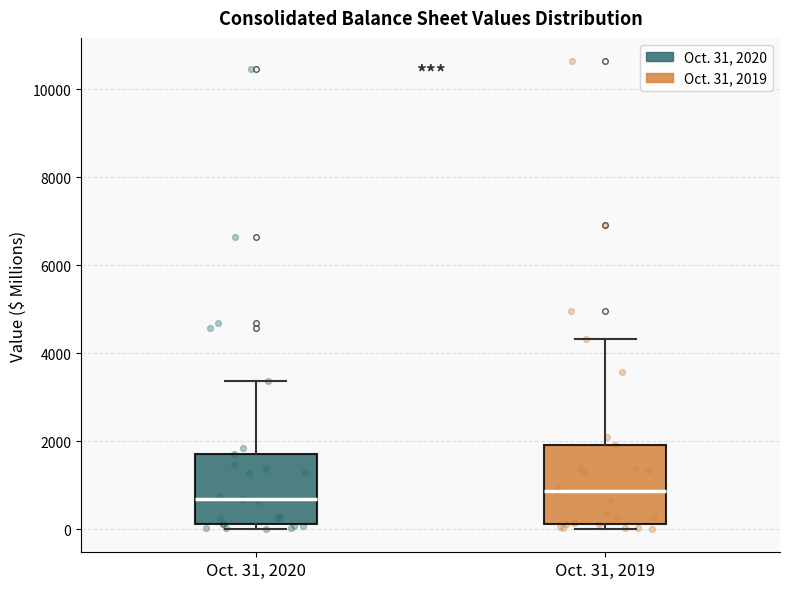

Which box is the tallest, from its lower edge to its upper edge?

Oct. 31, 2019